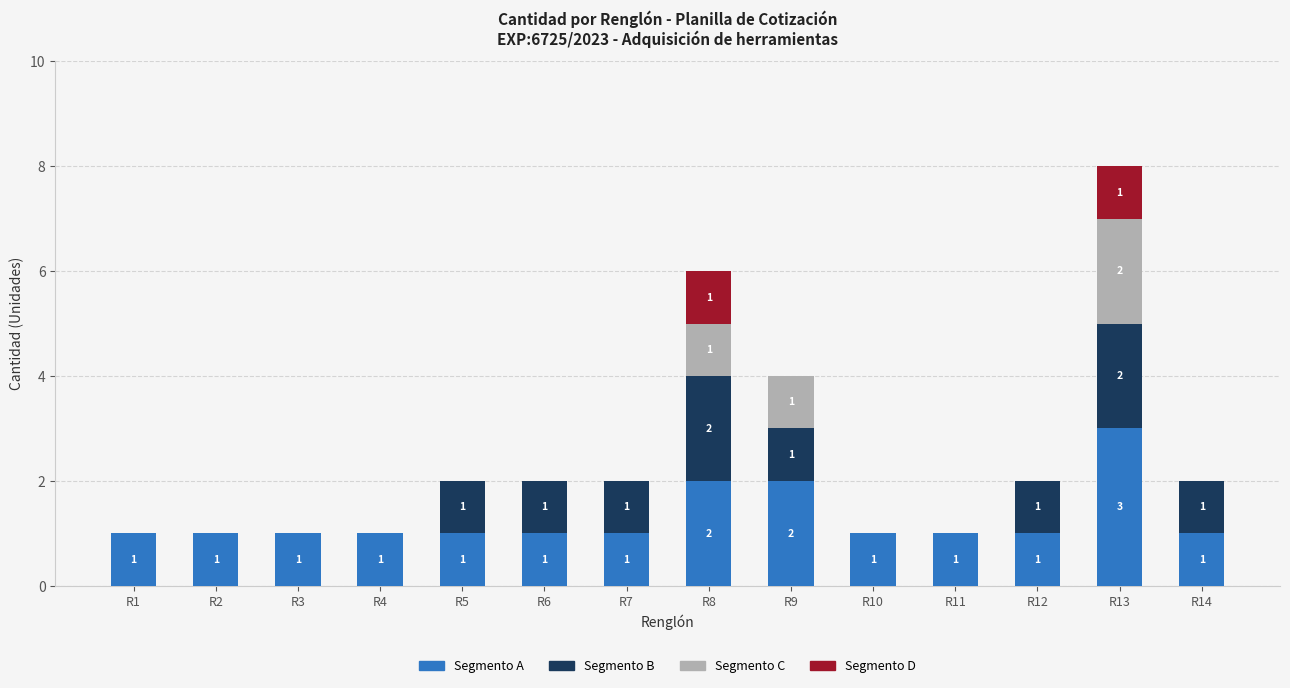

The Segmento A series shows 1 at R10. True or false?

True